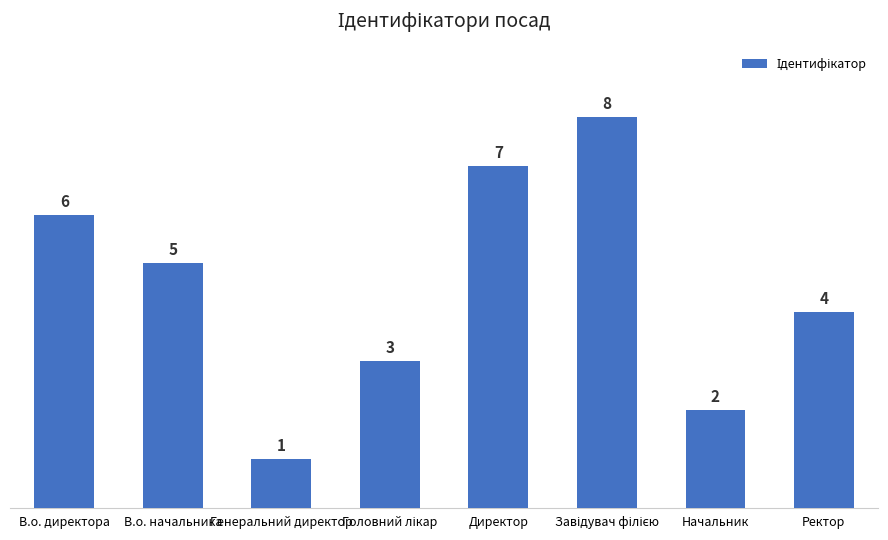

The value at В.о. начальника is 5. True or false?

True